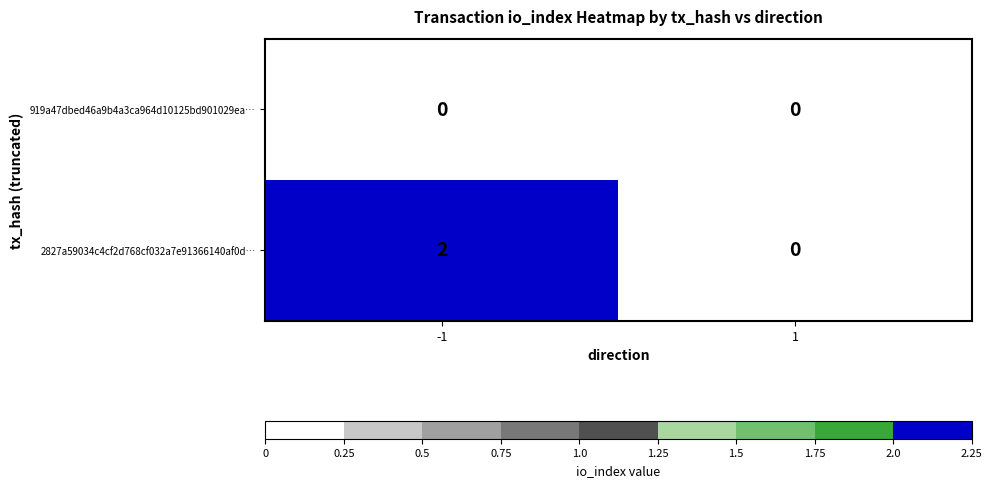

Which series changed the most between -1 and 1?

2827a59034c4cf2d768cf032a7e91366140af0d…